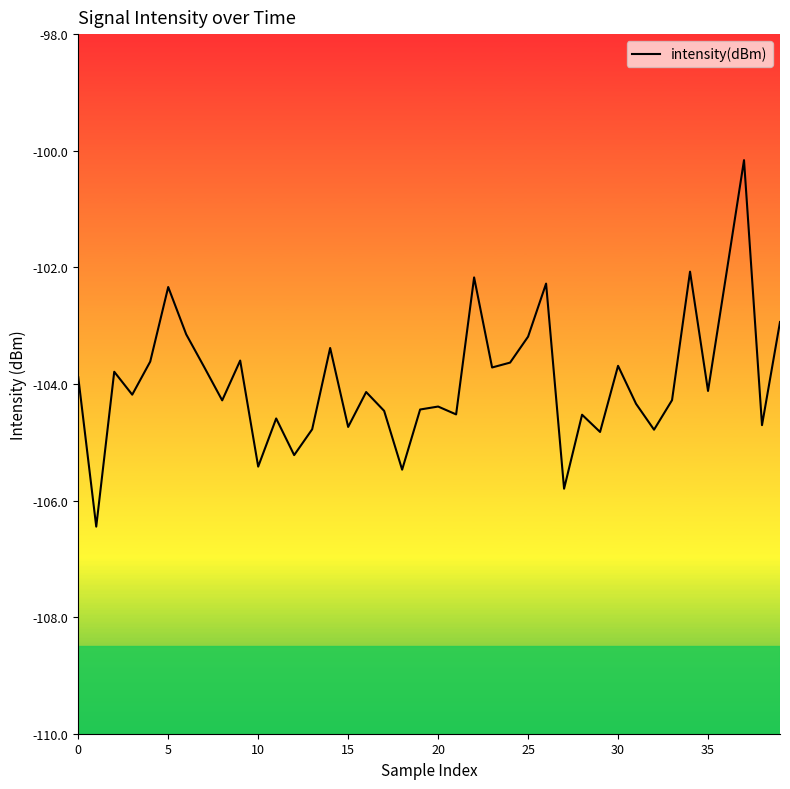

True or false: there are more than 0 points higher than both neighbors.

True